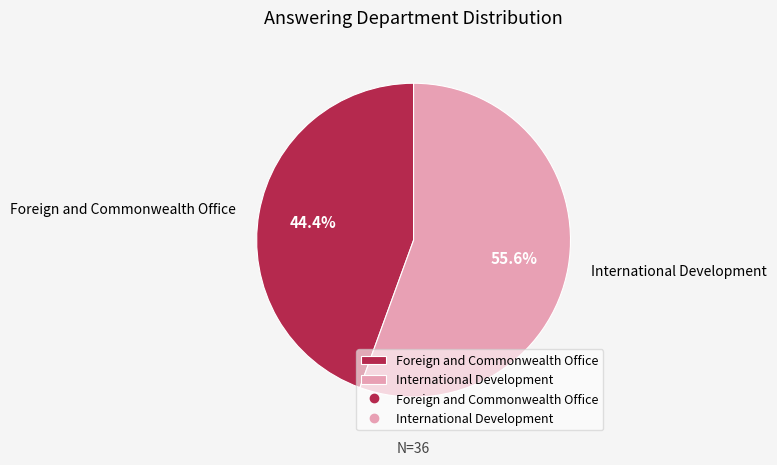

What is the largest slice in the pie chart?

International Development